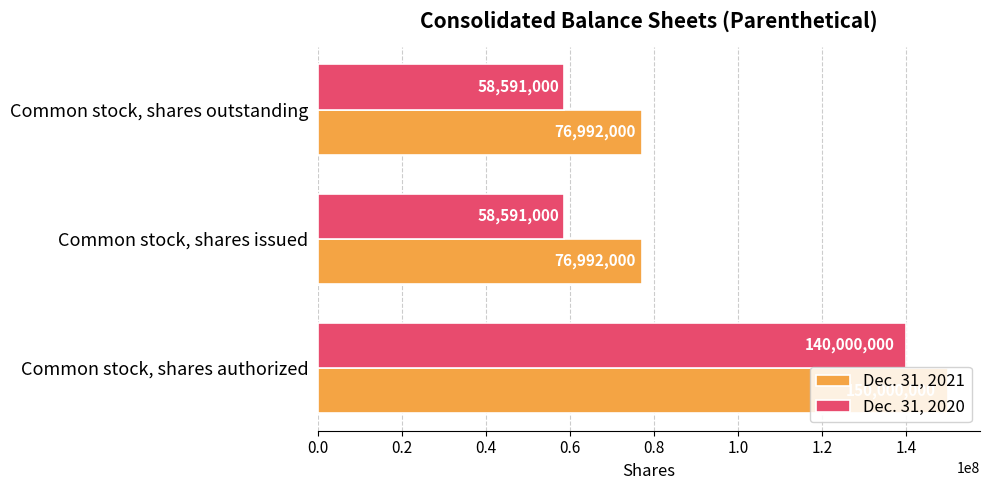

Rank the series by their maximum value, from lowest to highest.

Dec. 31, 2020, Dec. 31, 2021